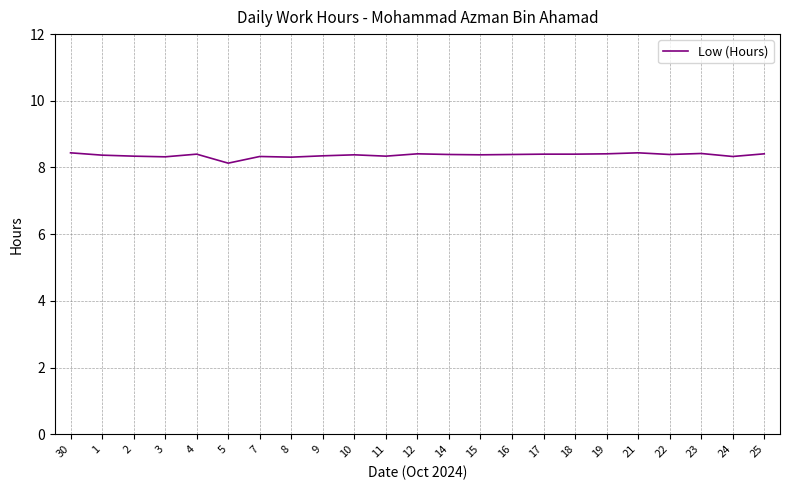

How many lines are shown in the chart?

1